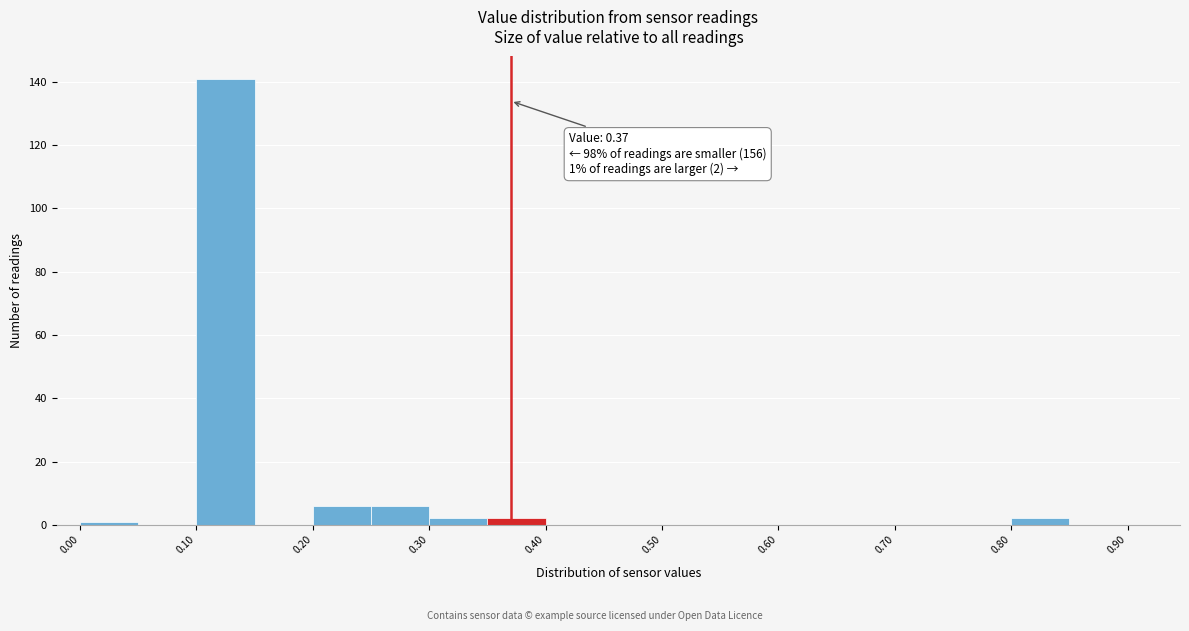

Which range on the x-axis has the tallest bar?

0.10 to 0.15